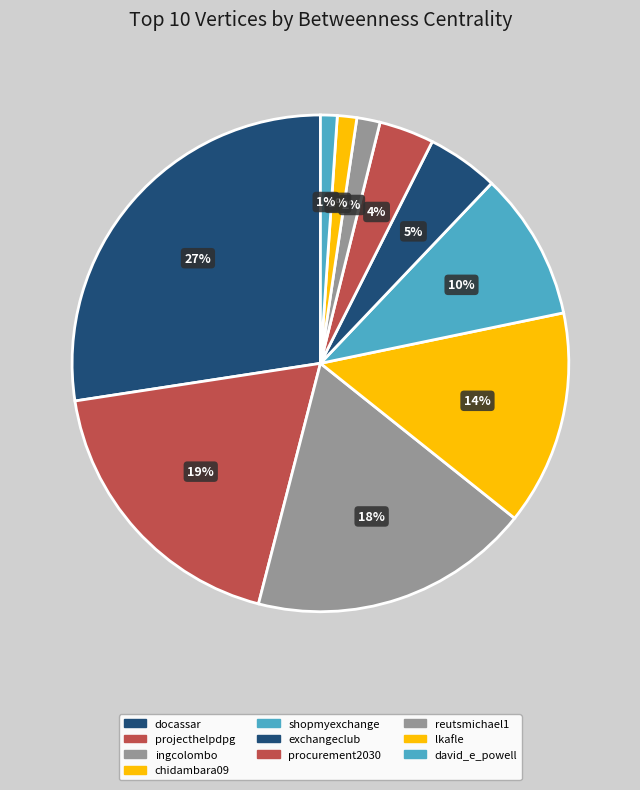

What is the change in value from chidambara09 to shopmyexchange?

-114.5